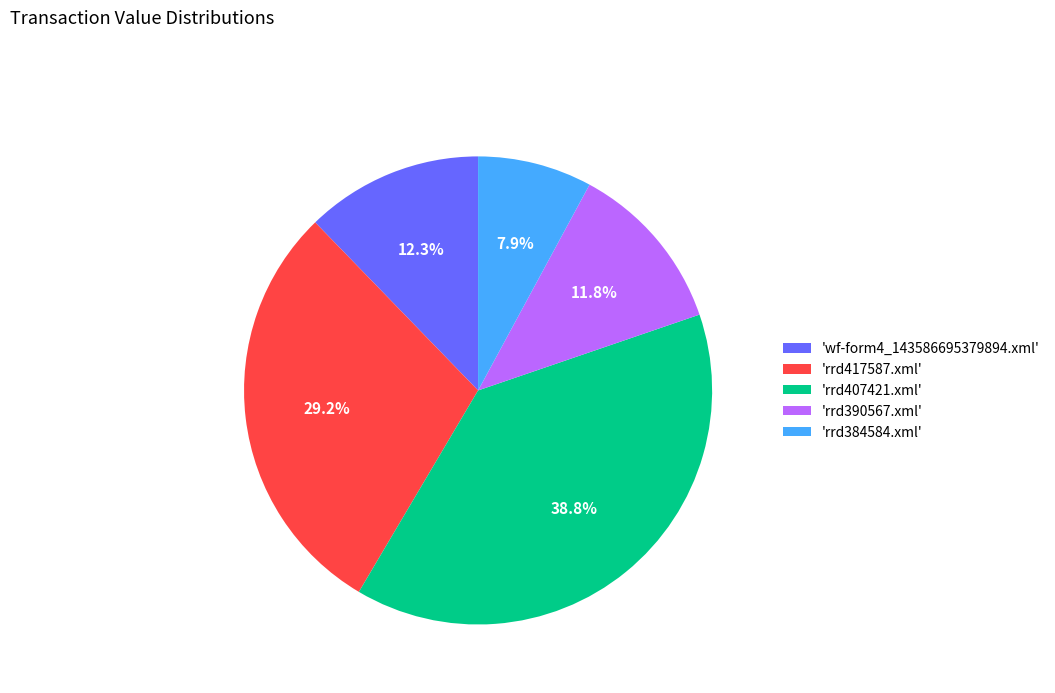

What percentage is NOT represented by 'rrd417587.xml'?

70.8%